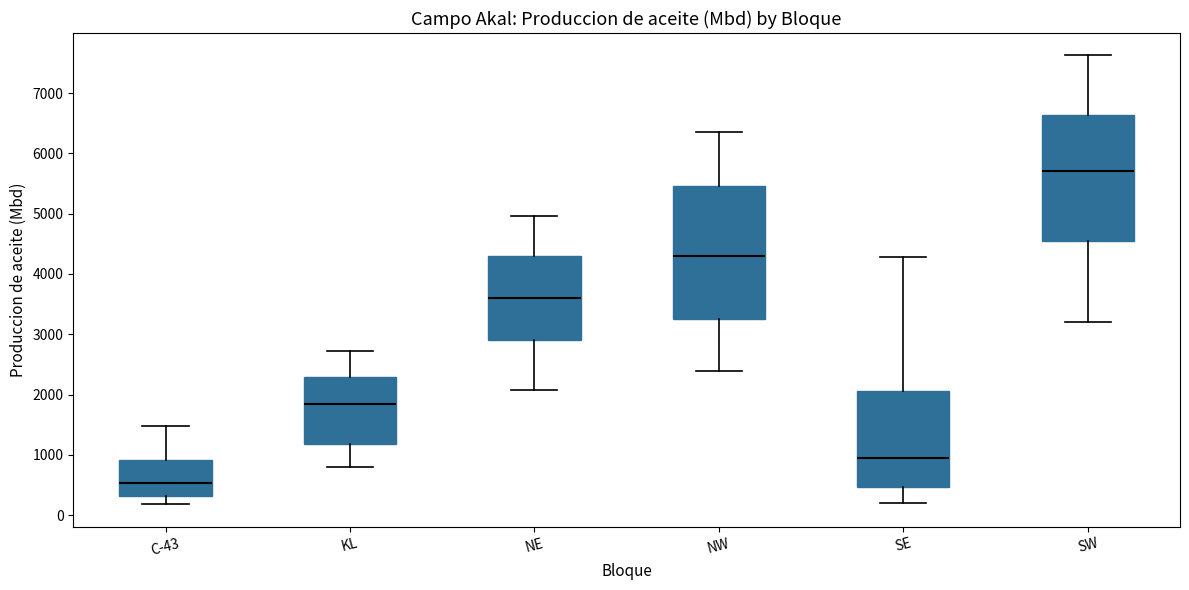

Which box's median line is the lowest?

C-43